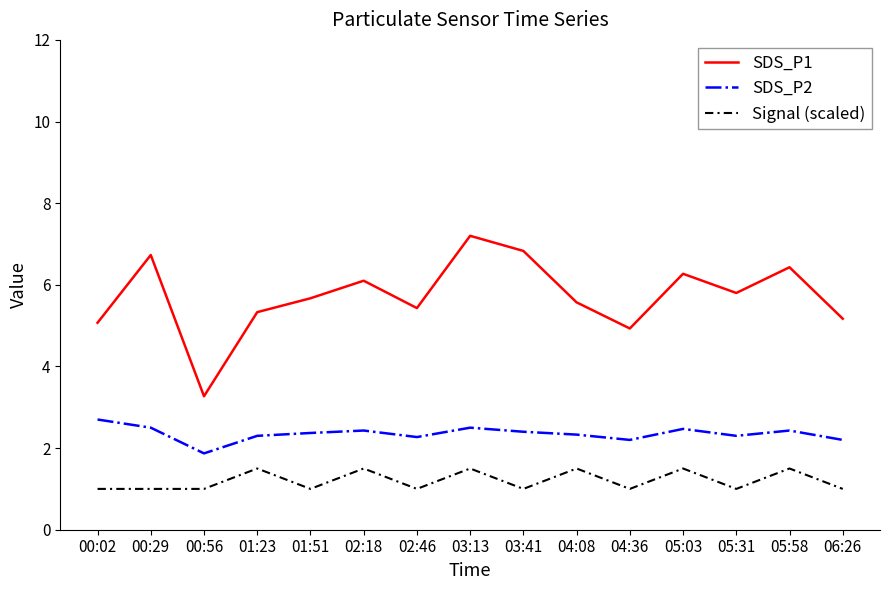

What is the minimum value for SDS_P1?

3.3